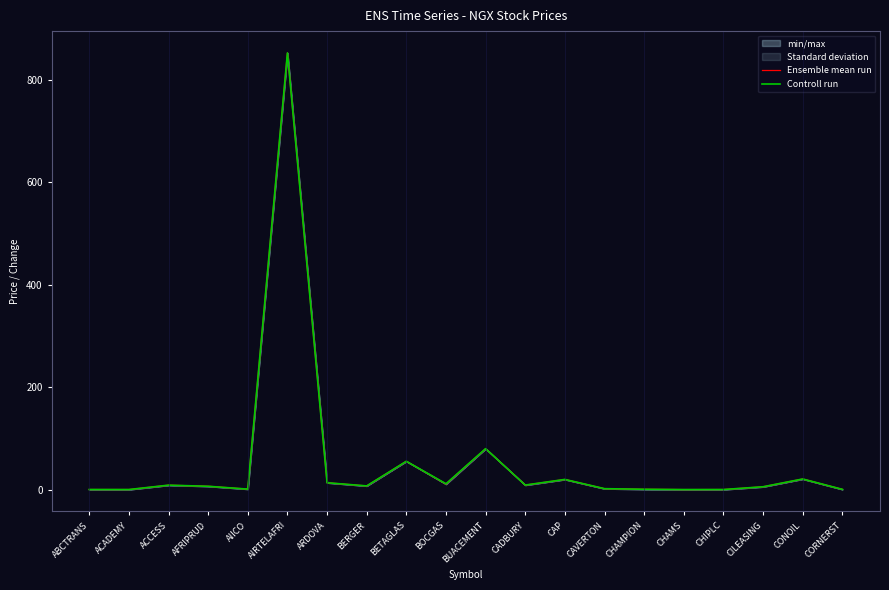

Reading left to right, extract all data points from this chart.

Ensemble mean run: 0.3	0.3	8.8	6.7	1.1	851.8	13.6	7.3	55.4	11.0	80.0	9.0	20.0	2.0	0.8	0.2	0.3	5.7	20.9	0.6
Controll run: 0.3	0.3	8.8	6.7	1.1	851.8	13.6	7.3	55.4	11.5	80.0	9.0	20.0	2.0	0.8	0.2	0.3	5.7	20.9	0.6